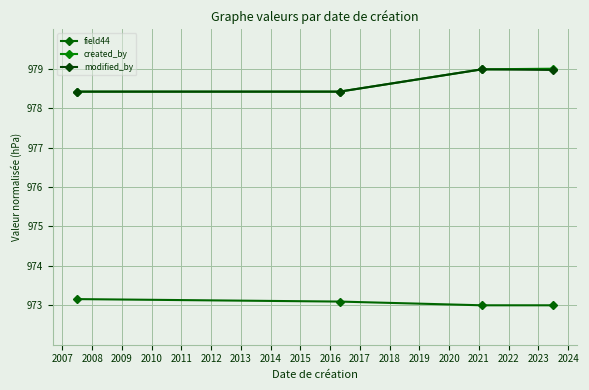

True or false: created_by has more than 1 points higher than both neighbors.

False